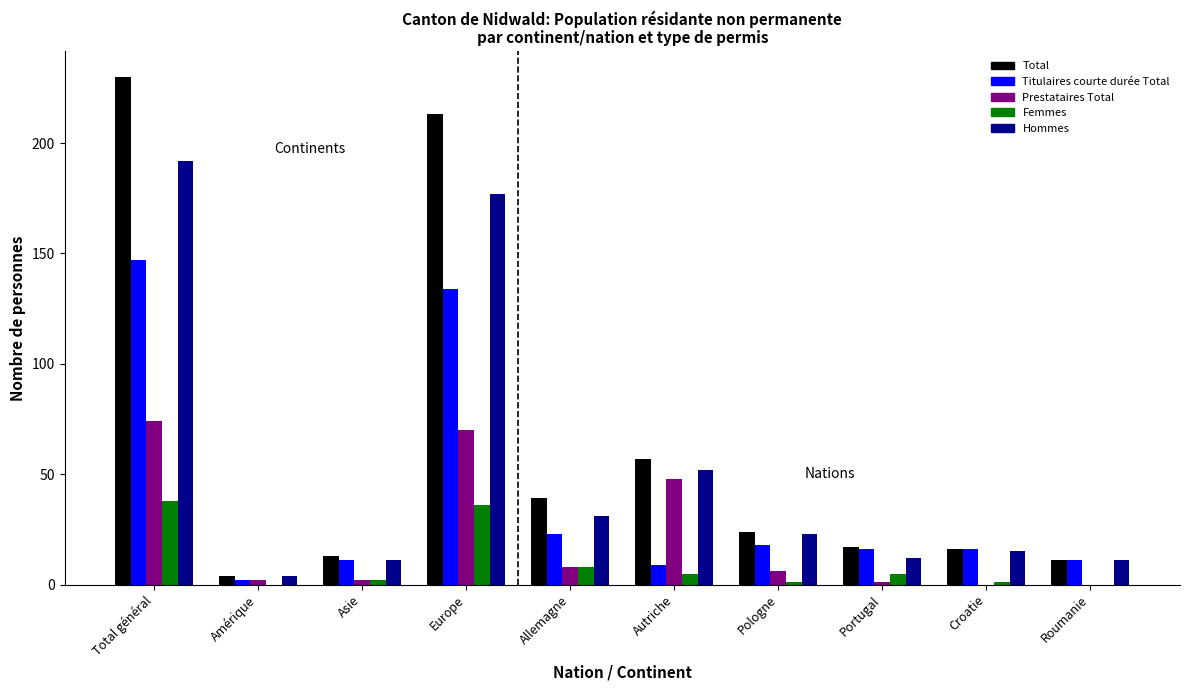

At which category is the sum across all series the highest?

Total général